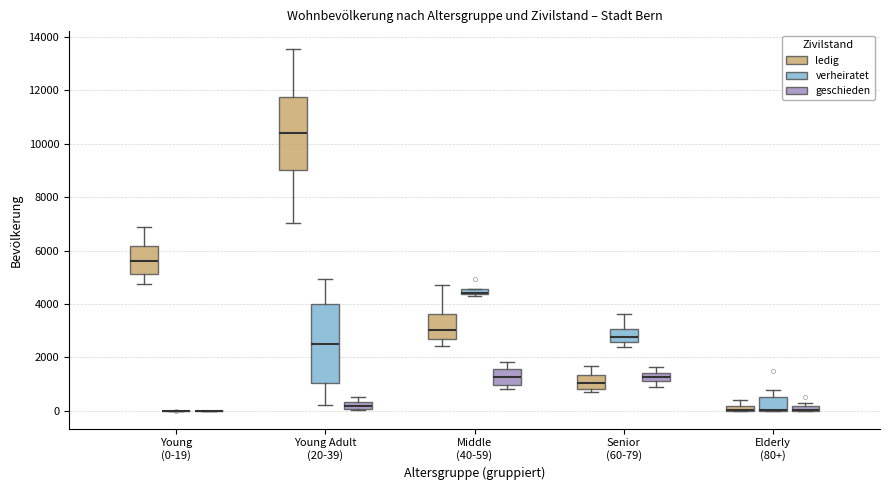

Comparing the boxes themselves (not the whiskers), which one is the tallest?

Young Adult (20-39) (verheiratet)